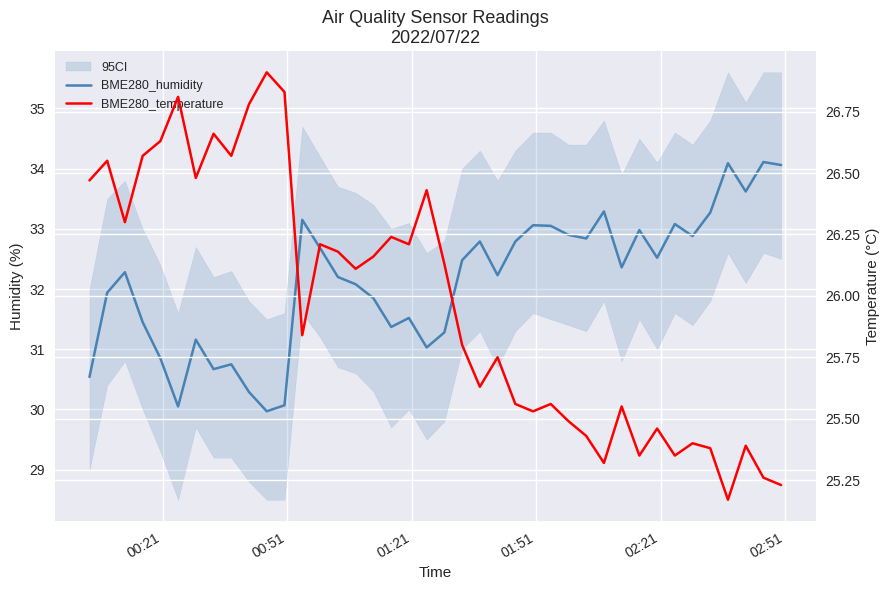

Is it true that BME280_temperature equals 34.8 at 32?

False